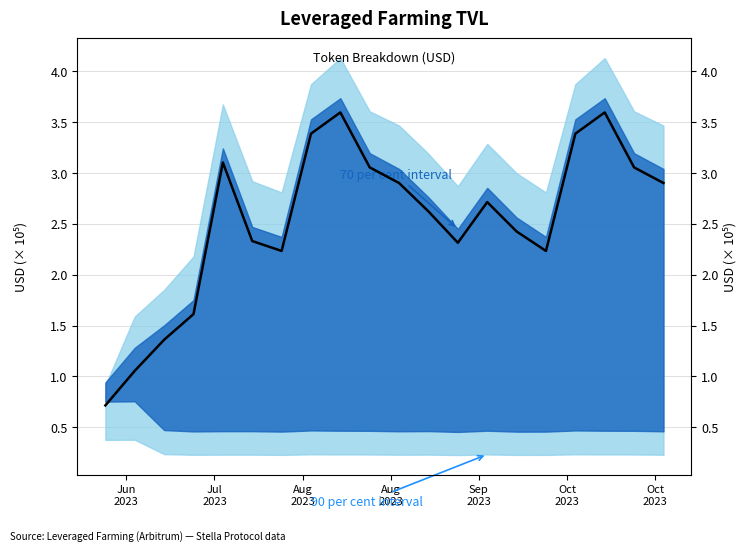

What is the sum of all values?

50.6